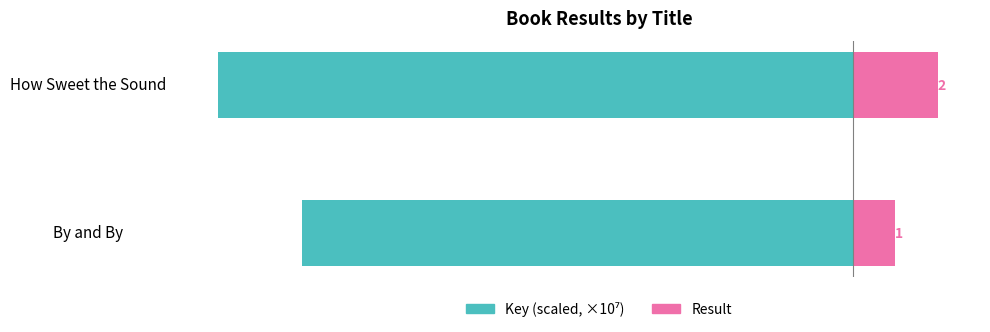

What is the sum of all Key (scaled, ×10⁷) values?

-70.6